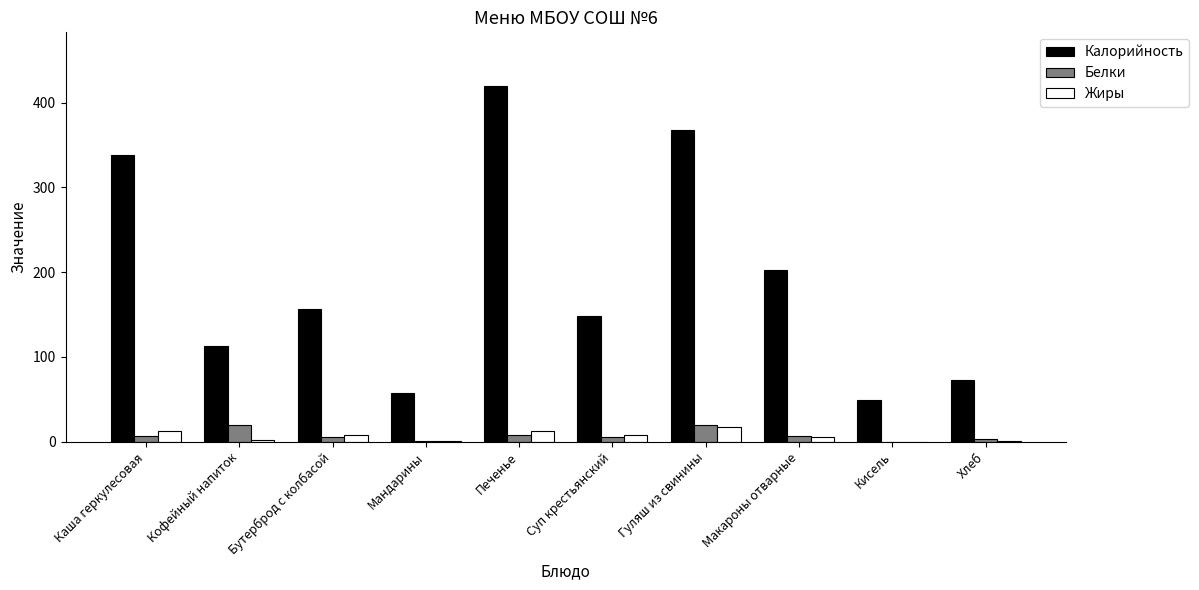

Is the value of Калорийность at Бутерброд с колбасой greater than the value of Жиры at Макароны отварные?

Yes